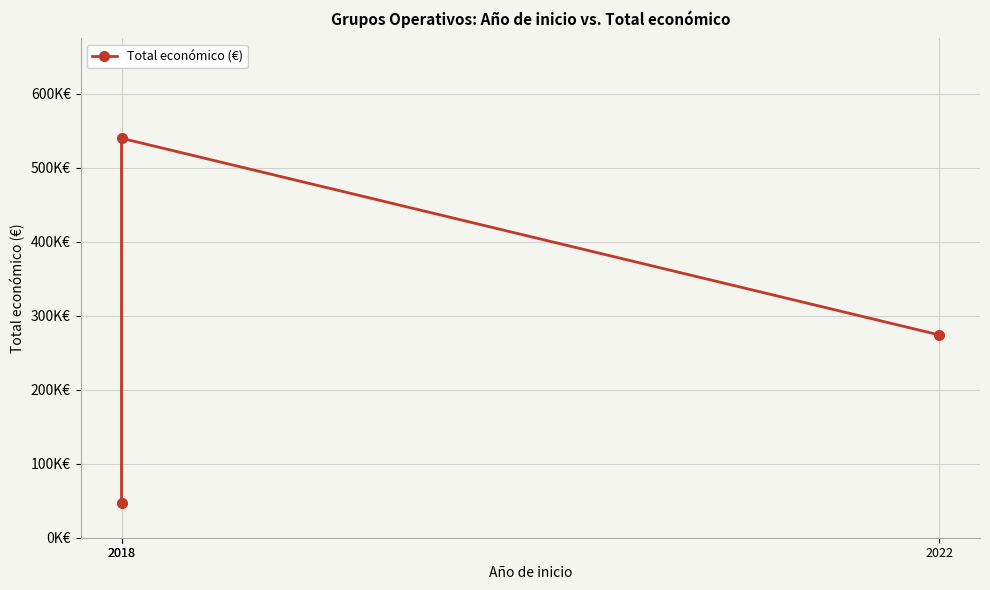

Reading right to left, extract all data points from this chart.

2022=274183	2018=540000	2018=46300